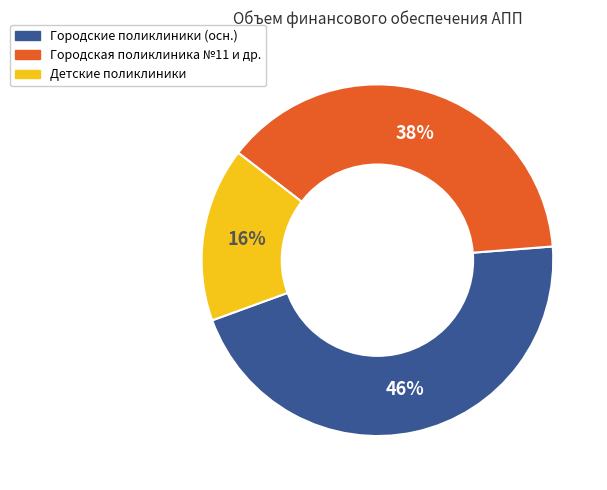

Is there a majority slice in this chart?

No